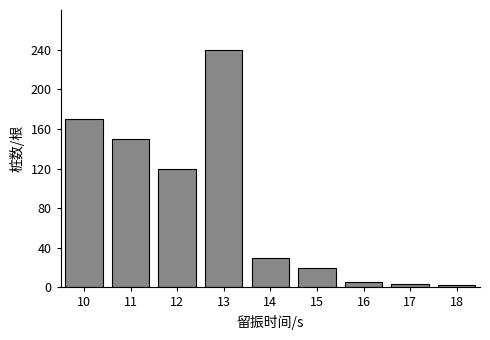

What is the maximum value shown in the chart?

240